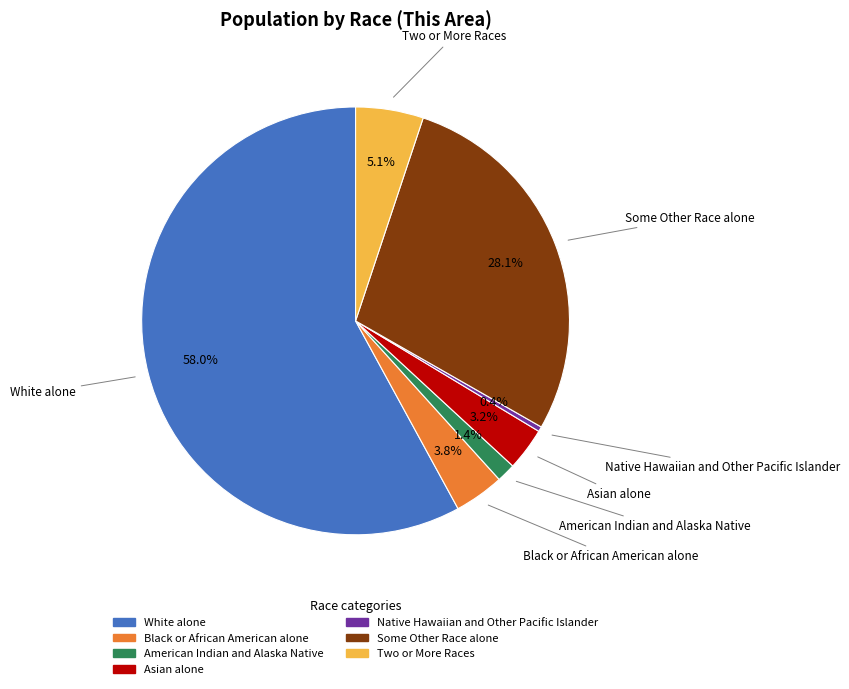

Which category has the smallest portion of the pie?

Native Hawaiian and Other Pacific Islander